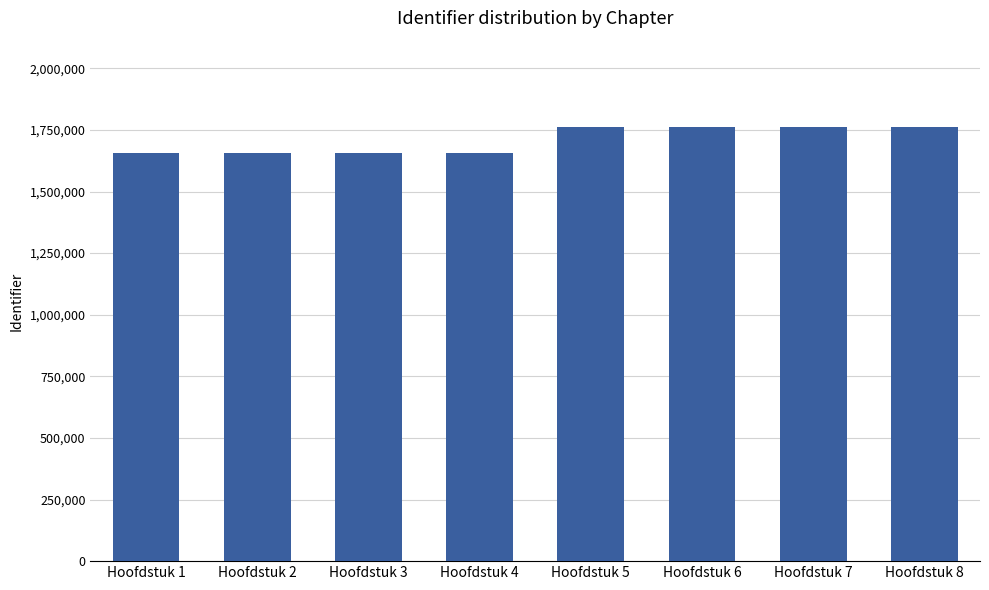

Are the bars horizontal?

No